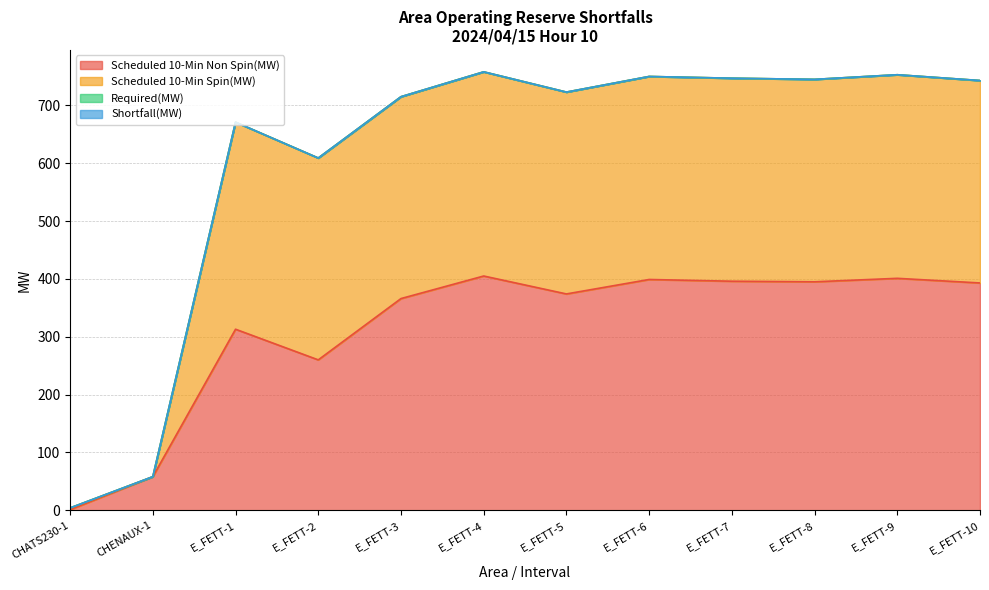

What is the highest value of the Scheduled 10-Min Non Spin(MW) series?

405